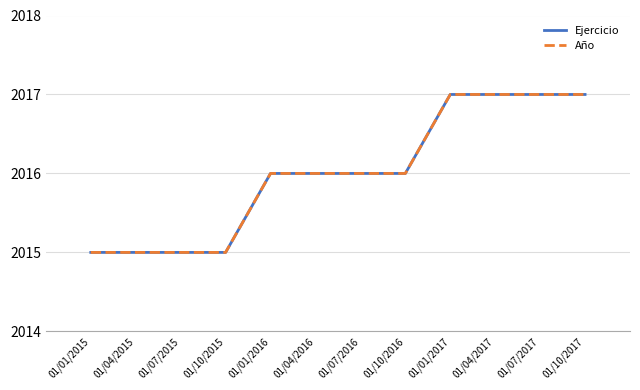

Count the Año values in the range 2015 to 2017.

12